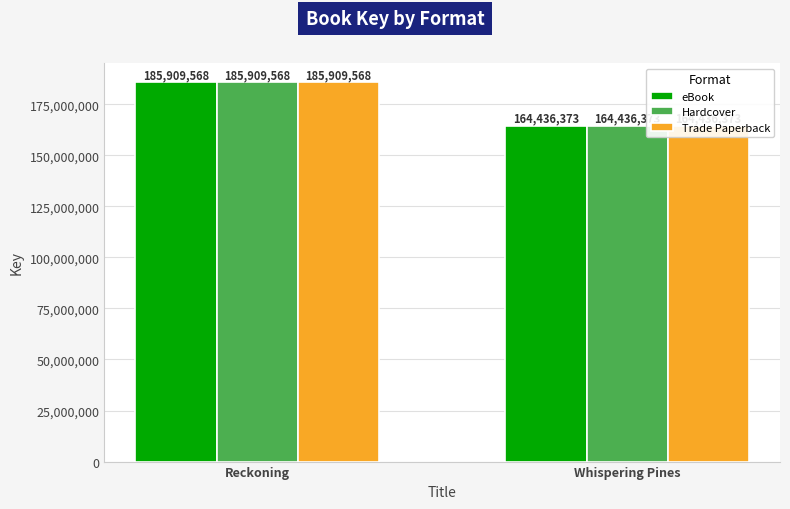

Does the chart contain any negative values?

No